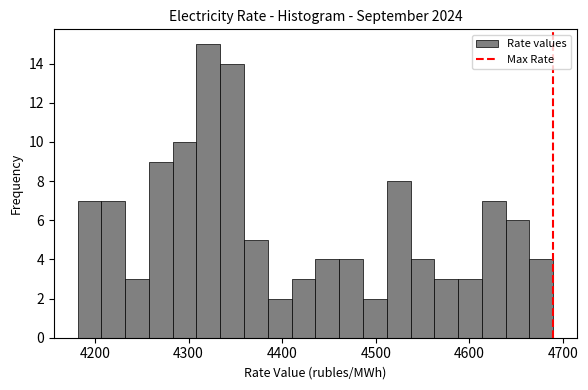

Read against the x-axis, roughly where is the centre of the tallest bar?

4320